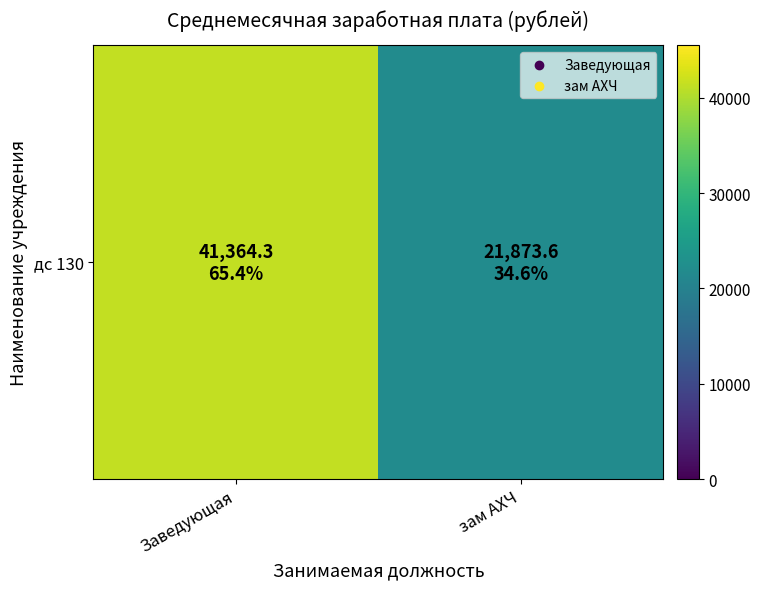

What is the difference between the values at зам АХЧ and Заведующая?

19490.7